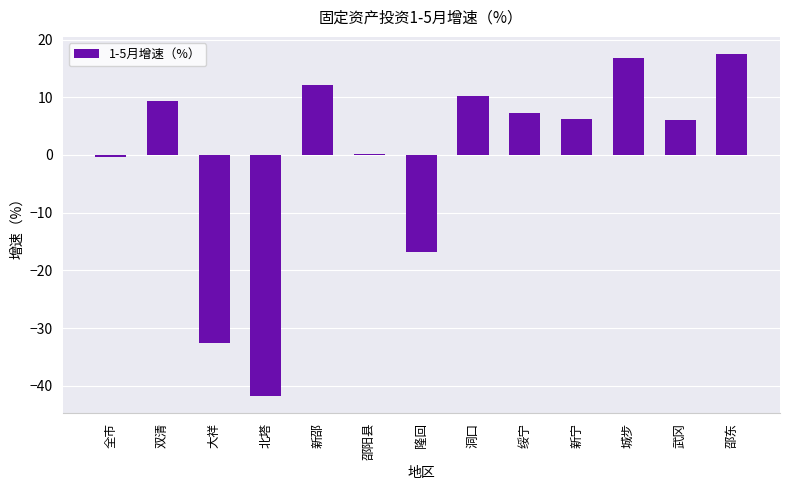

What is the sum of the values at 武冈 and 洞口?

16.3